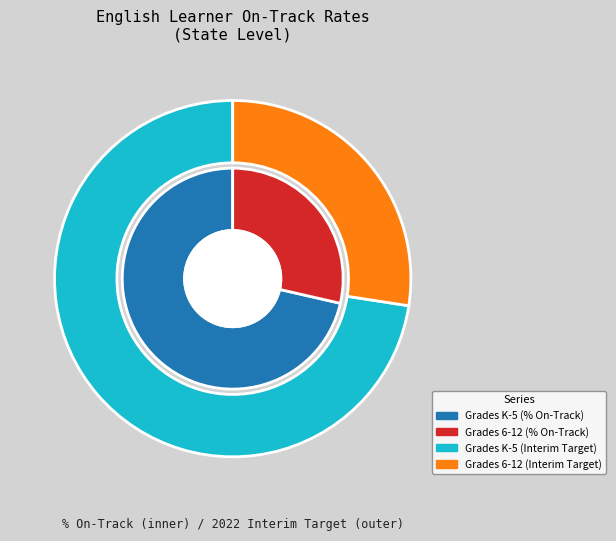

Rank the series at Grades K-5 from lowest to highest value.

% On-Track (K-5), 2022 Interim Target